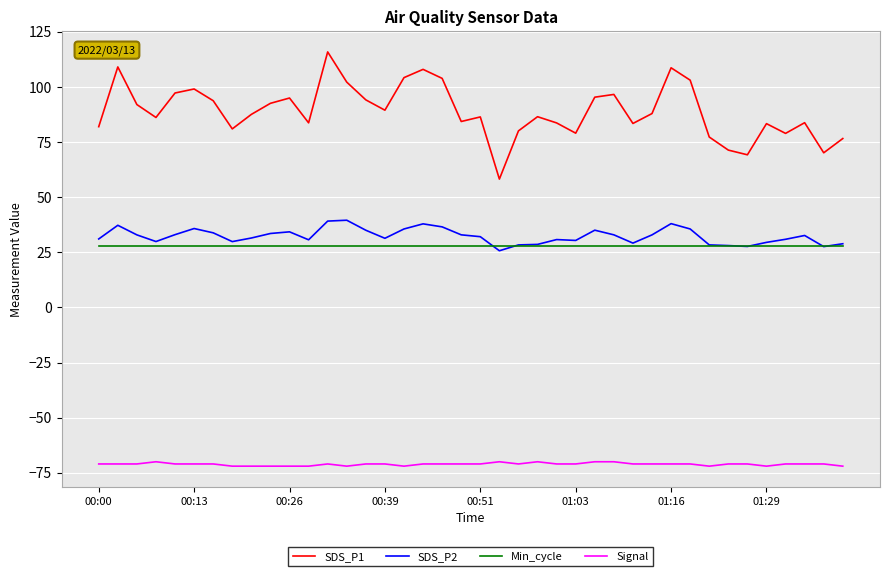

True or false: SDS_P2 and Min_cycle intersect in this chart.

True